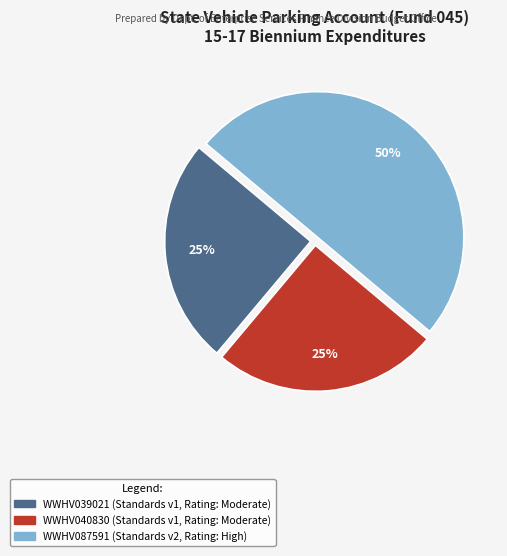

Do WWHV087591 and WWHV039021 together represent more than half of the pie?

Yes